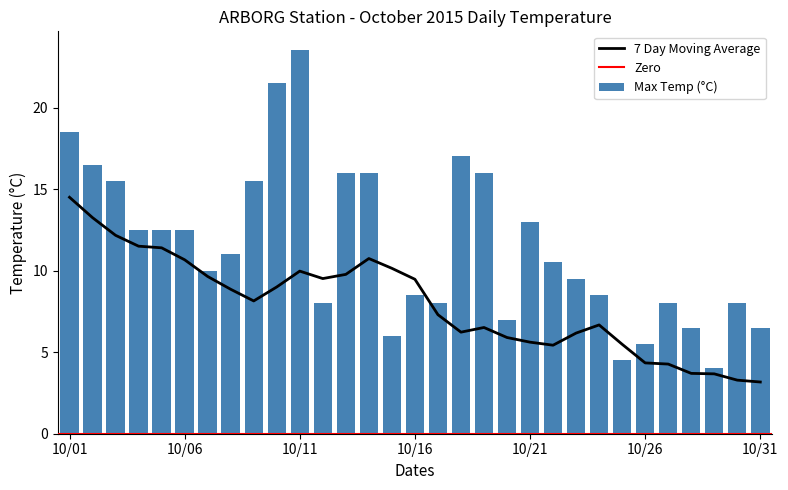

The Max Temp (°C) series shows 13.0 at 10/21. True or false?

True